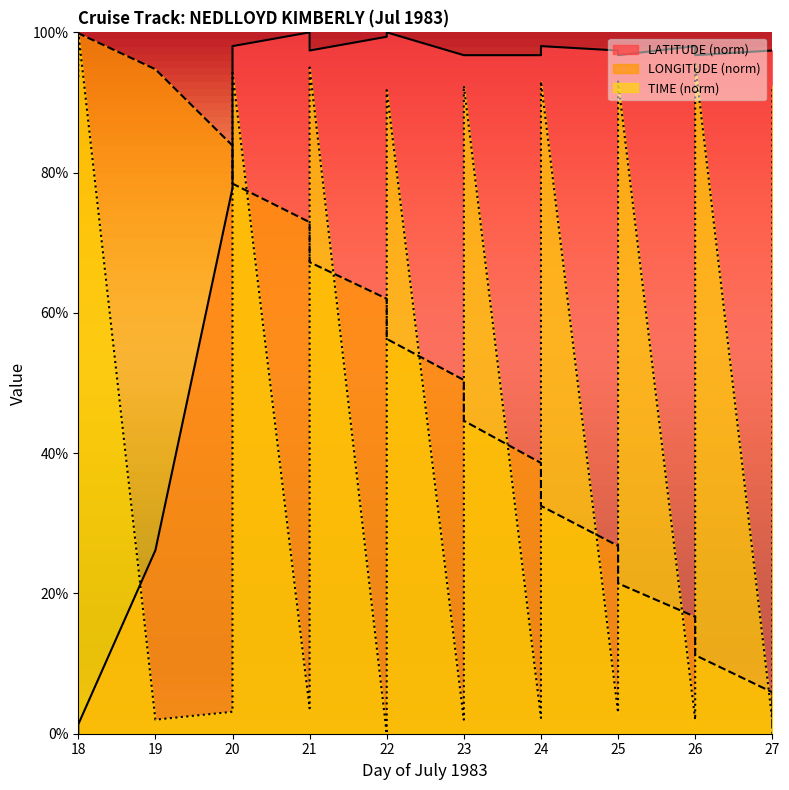

True or false: LATITUDE has more than 0 interior local peaks.

True